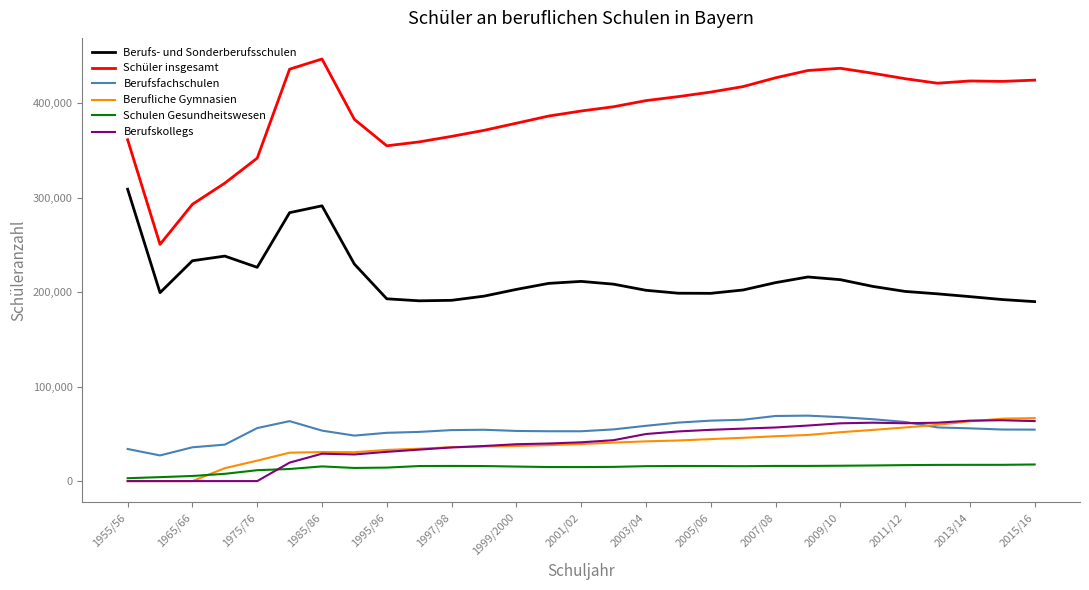

True or false: Berufs- und Sonderberufsschulen and Schüler insgesamt intersect in this chart.

False